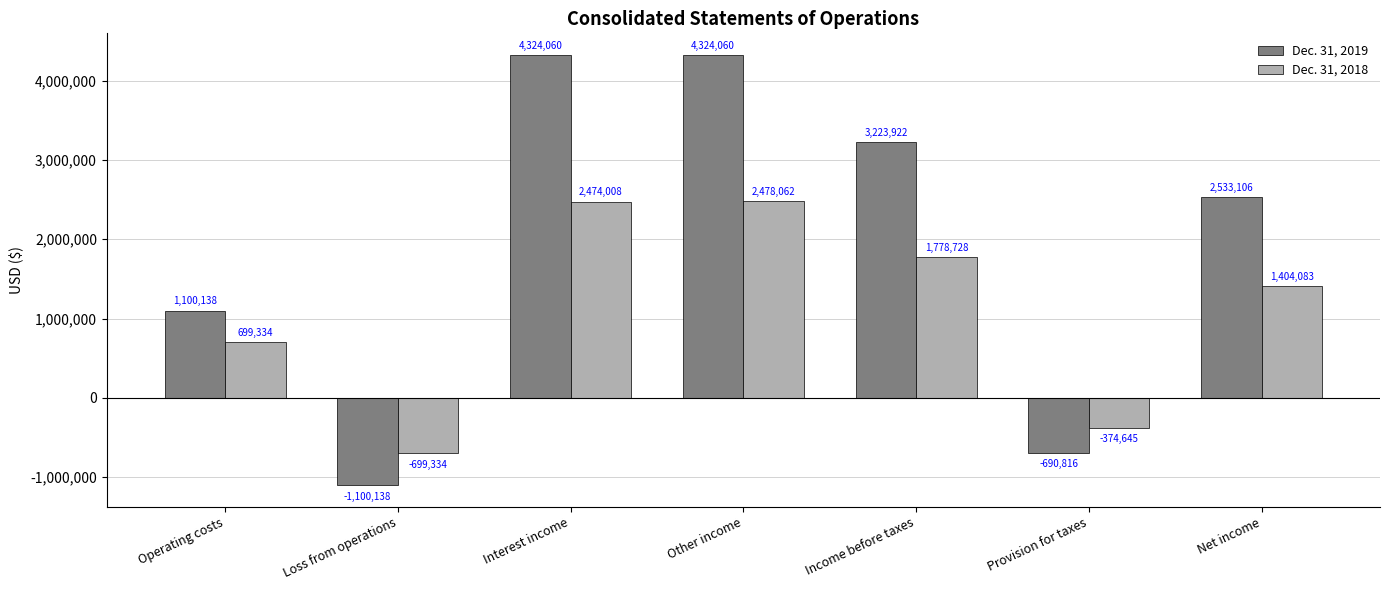

What position from the right is Operating costs?

7